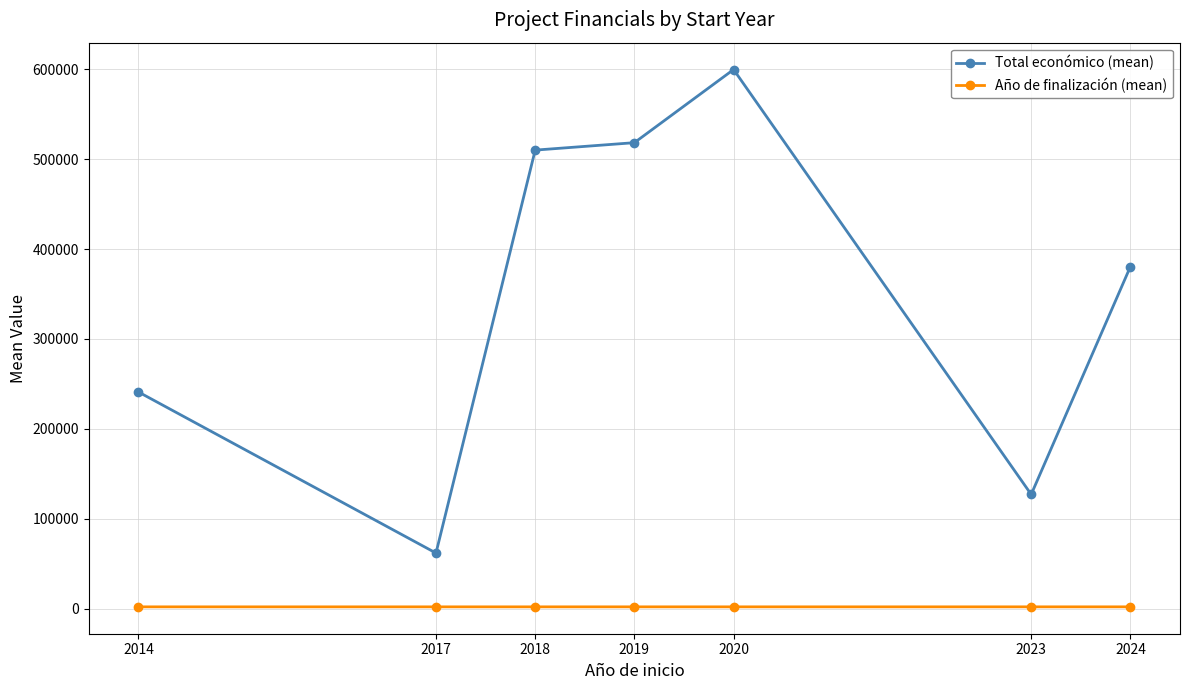

How many data points in Total económico (mean) are less than 380419?

3